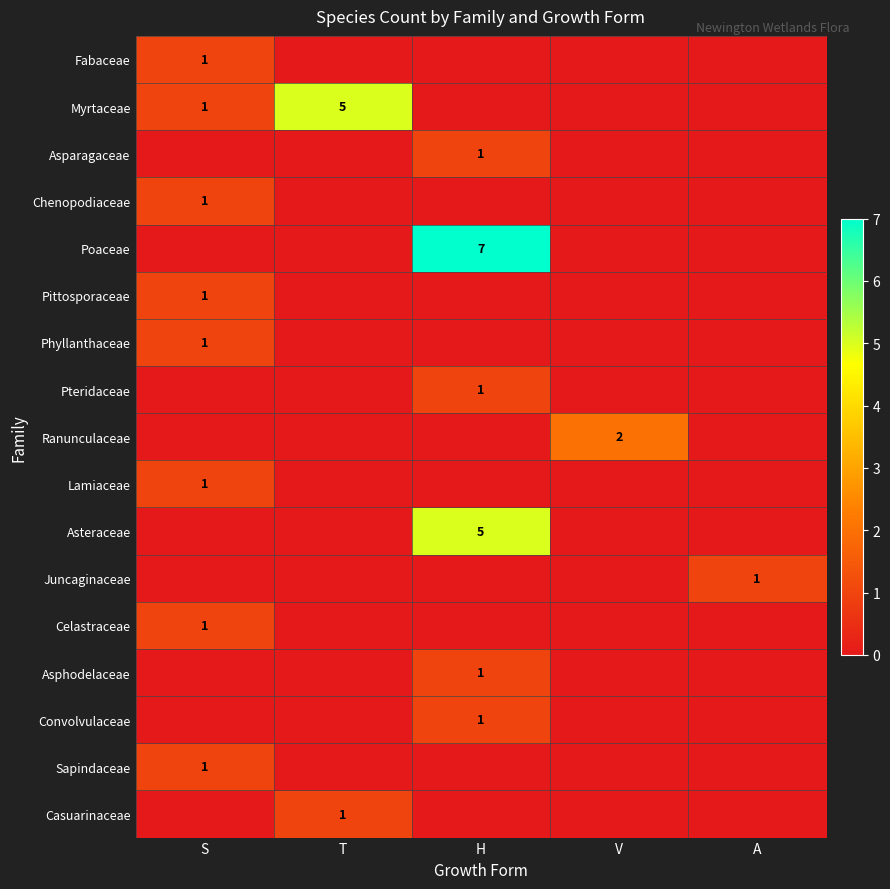

Which has a higher value, S or T?

S